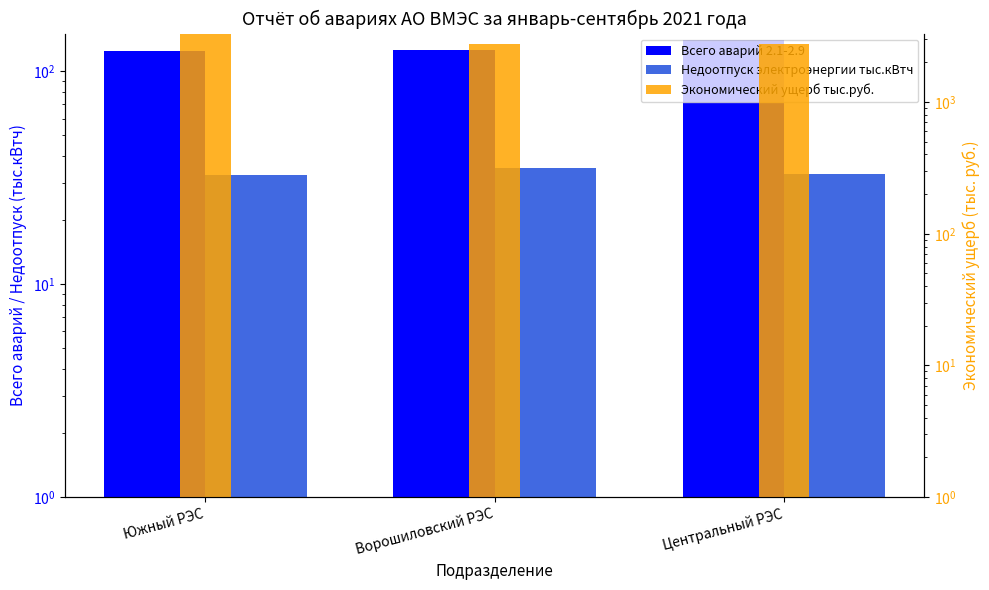

What is the value of the Недоотпуск электроэнергии тыс.кВтч bar at the 1st from the left?

32.6